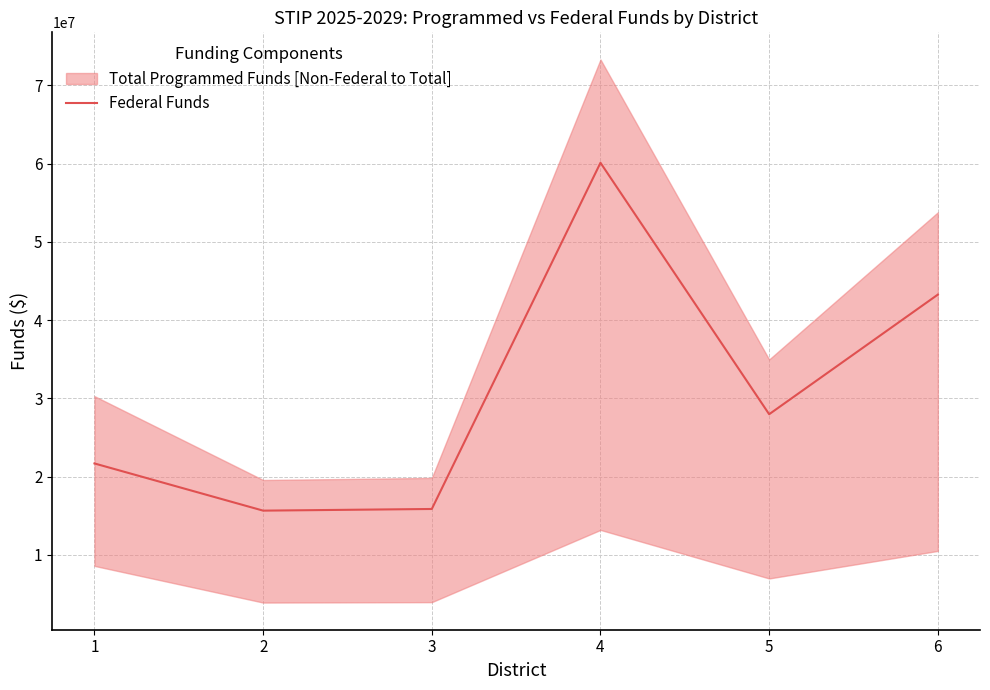

What is the value of the 6th point from the left?

43258394.6